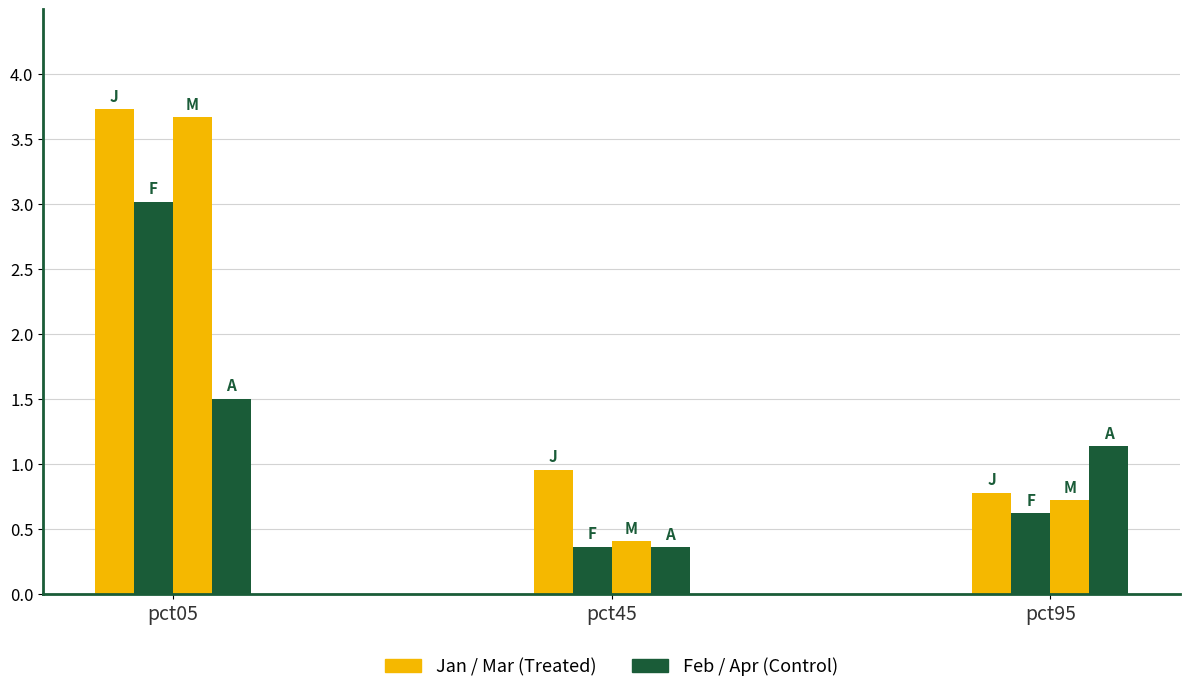

How many bars are there in total?

12